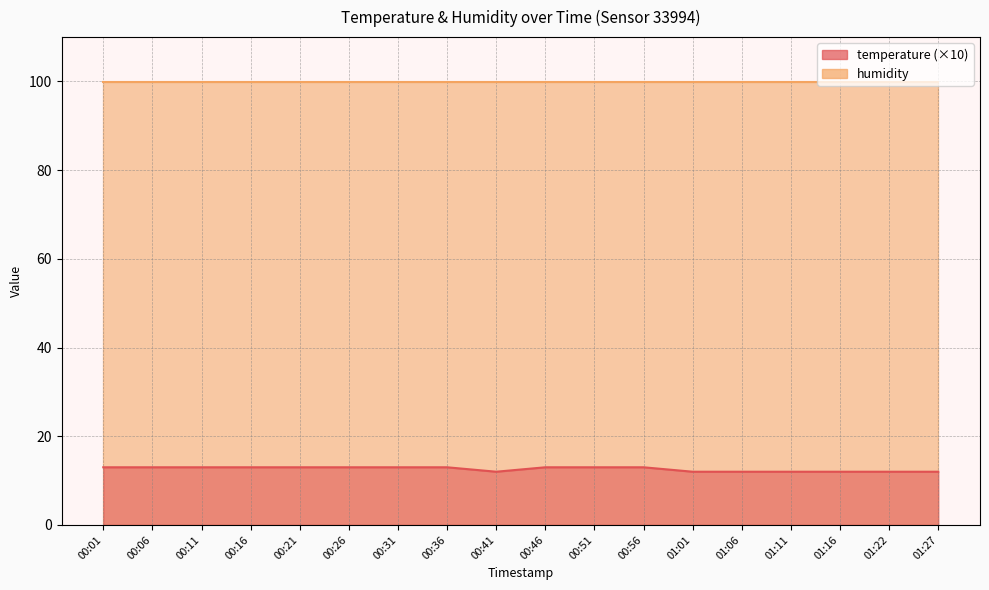

What is the value of the 15th point from the left?

12